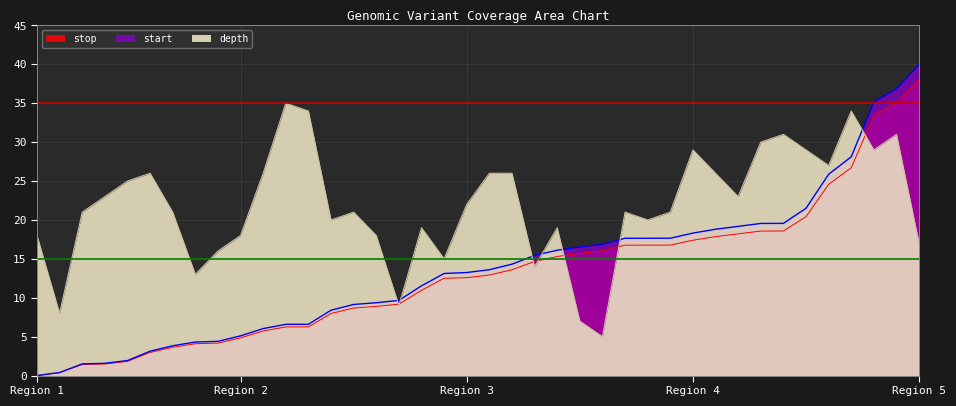

True or false: stop and start cross at least once.

False